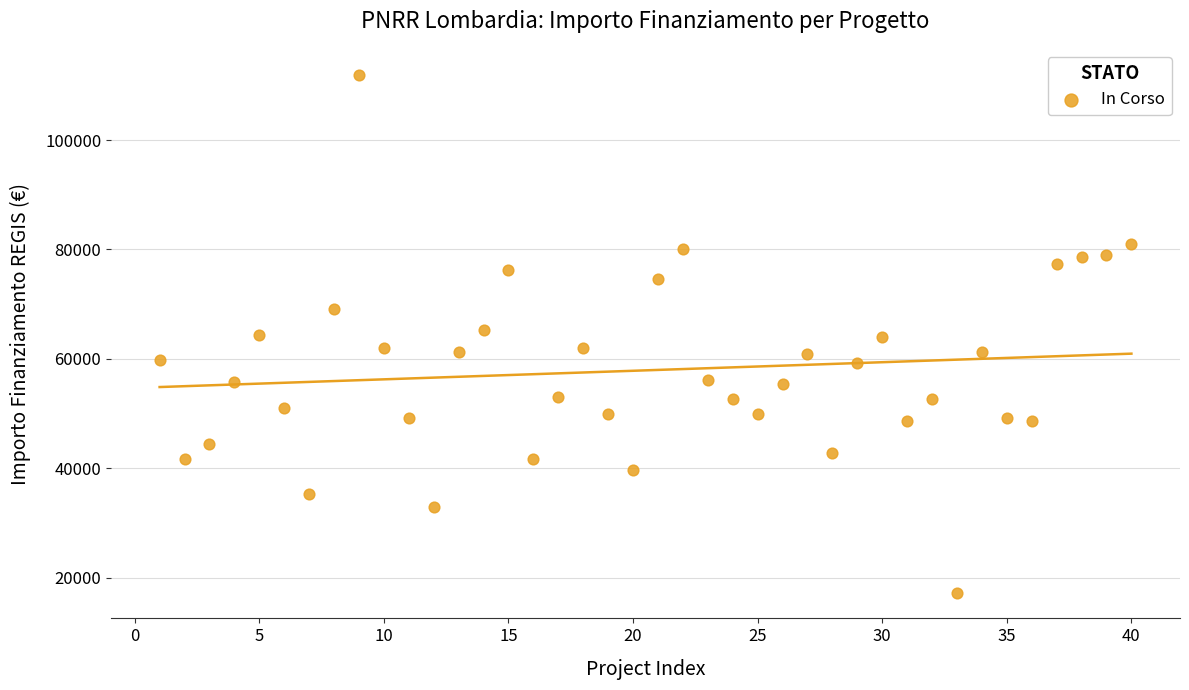

What is the range of X values (max minus min)?

39.0